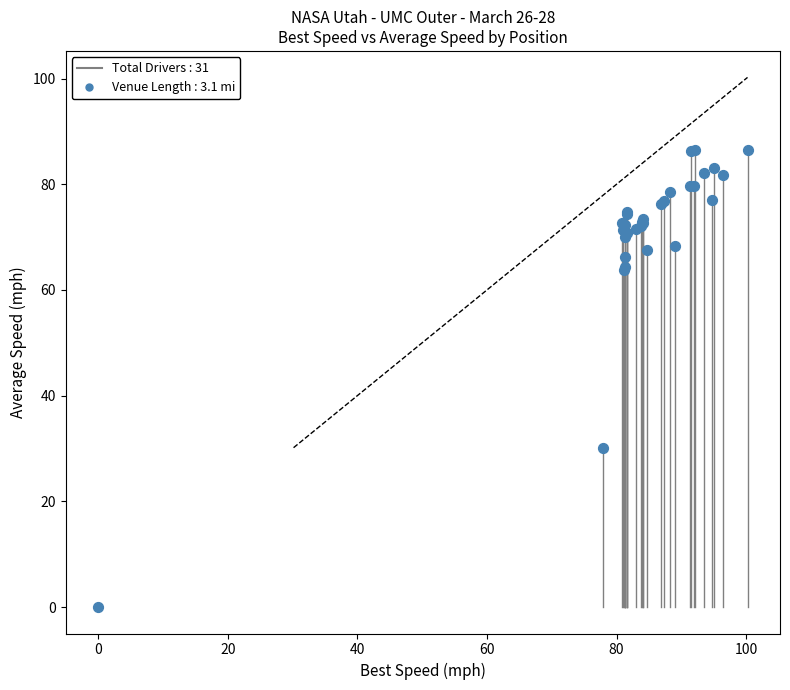

What Y value in the scatter plot is closest to 43?

30.1